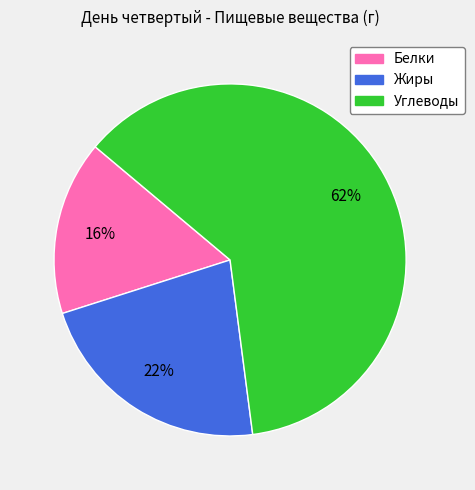

Combined, do Жиры and Белки account for over 50%?

No